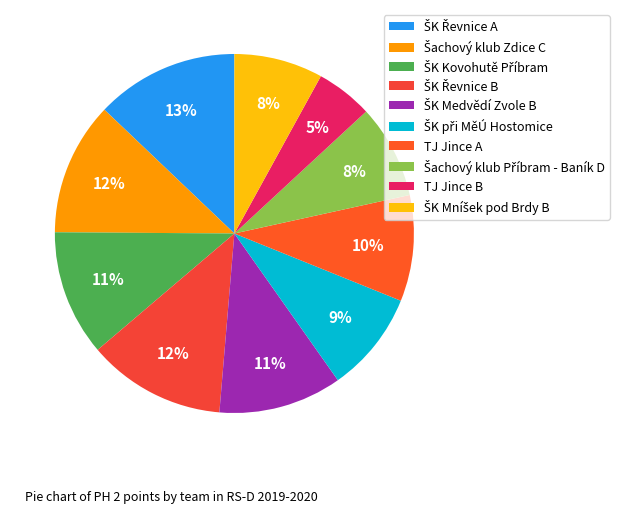

Is it true that Šachový klub Zdice C is 1% of the pie?

False